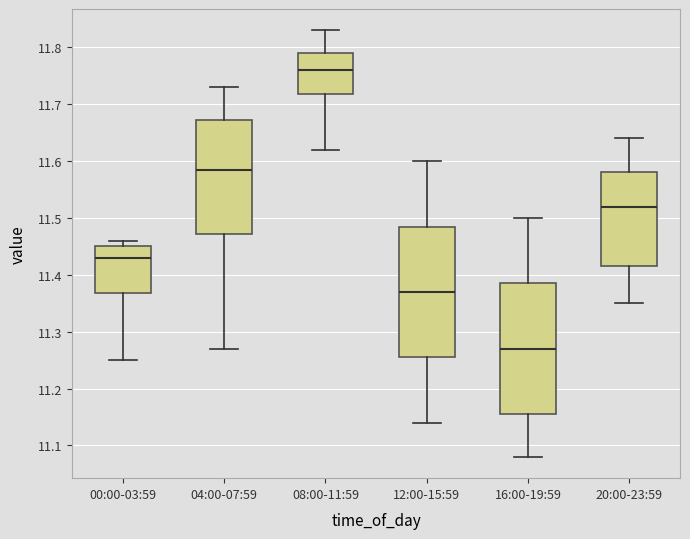

Which box's median line is the highest?

08:00-11:59